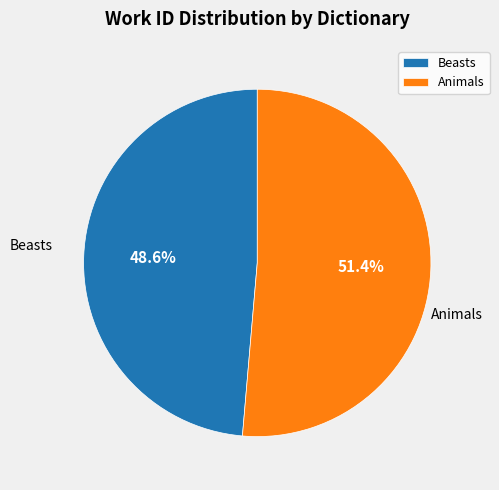

Which category accounts for the majority?

Animals